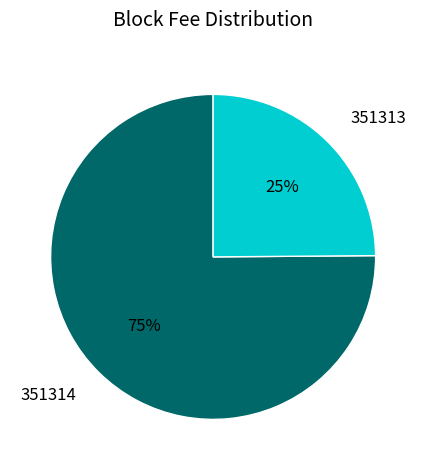

Which category accounts for the majority?

351314